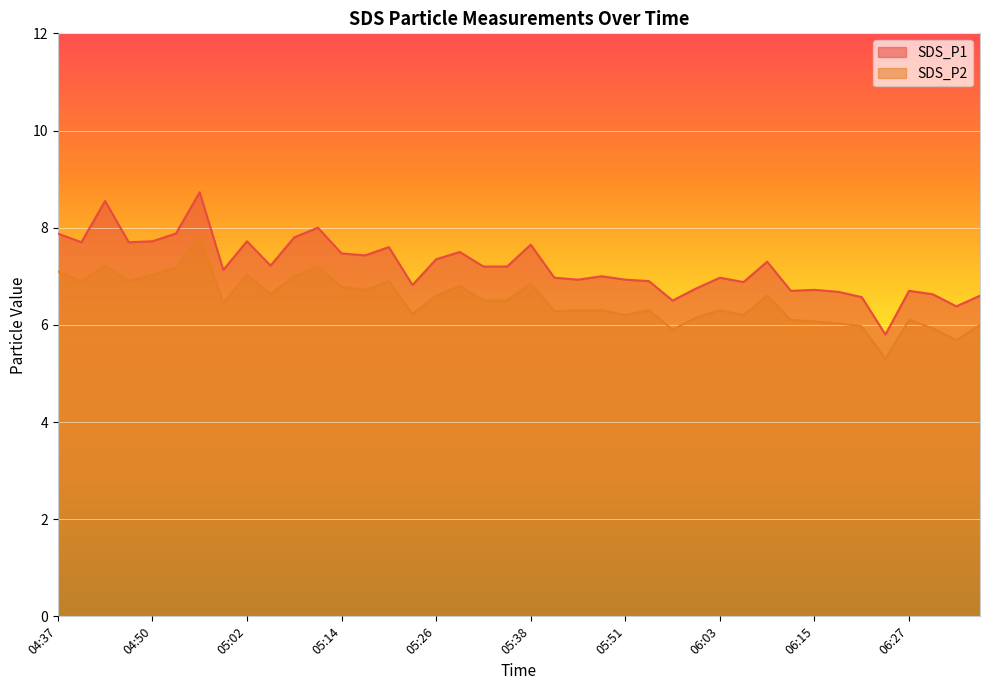

Reading left to right, list all the values displayed in this chart.

SDS_P1: 7.9	7.7	8.6	7.7	7.7	7.9	8.7	7.1	7.7	7.2	7.8	8.0	7.5	7.4	7.6	6.8	7.3	7.5	7.2	7.2	7.7	7.0	6.9	7.0	6.9	6.9	6.5	6.8	7.0	6.9	7.3	6.7	6.7	6.7	6.6	5.8	6.7	6.6	6.4	6.6
SDS_P2: 7.1	6.9	7.2	6.9	7.0	7.2	7.8	6.5	7.0	6.6	7.0	7.2	6.8	6.7	6.9	6.2	6.6	6.8	6.5	6.5	6.8	6.3	6.3	6.3	6.2	6.3	5.9	6.2	6.3	6.2	6.6	6.1	6.1	6.0	6.0	5.3	6.1	5.9	5.7	6.0